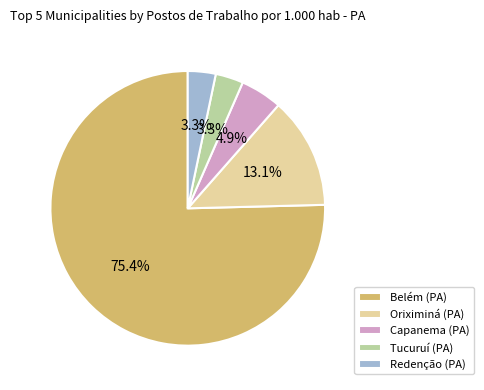

True or false: Oriximiná (PA) accounts for 13% of the total.

True